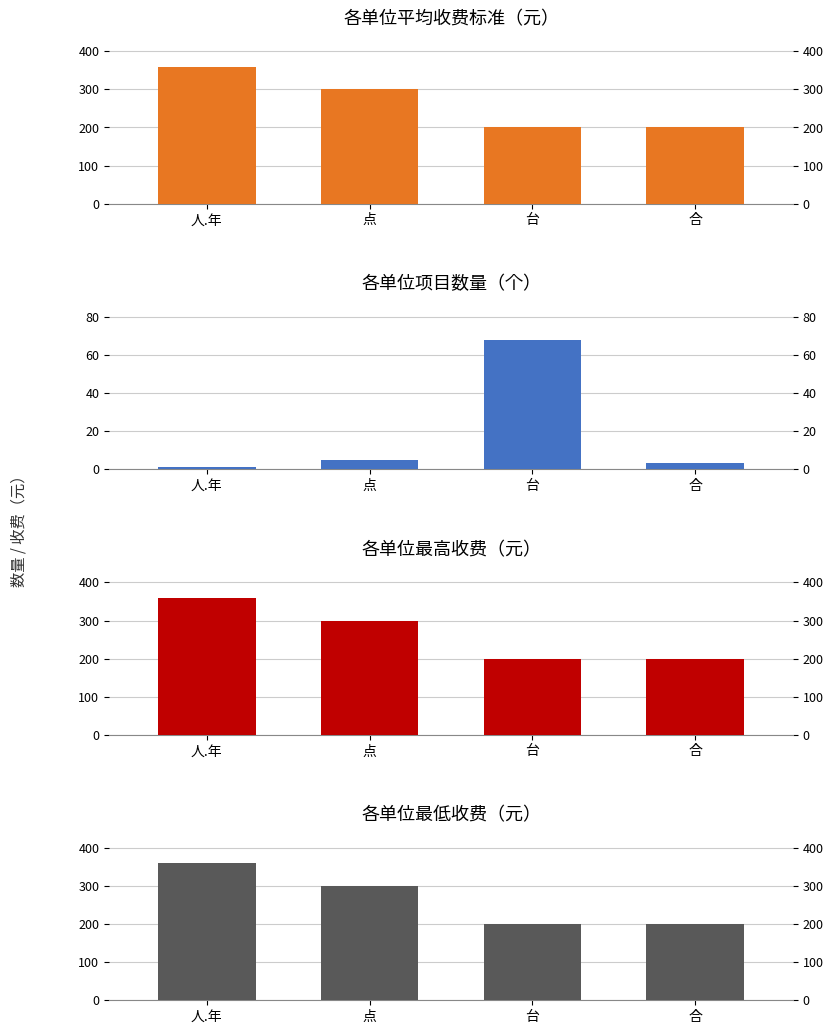

Read the 各单位最高收费（元） value at 人.年.

360